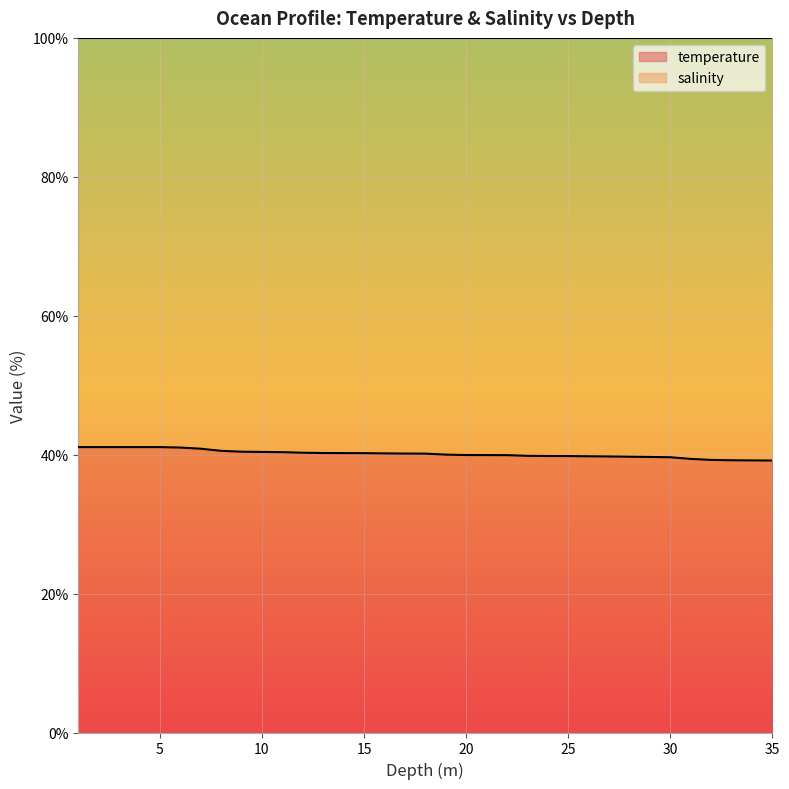

Reading left to right, what are all the values shown in this chart?

1.0=41.1	2.0=41.1	3.0=41.1	4.0=41.1	5.0=41.1	6.0=41.0	7.0=40.9	8.0=40.6	9.0=40.4	10.0=40.4	11.0=40.4	12.0=40.3	13.0=40.2	14.0=40.2	15.0=40.2	16.0=40.2	17.0=40.2	18.0=40.1	19.0=40.0	20.0=39.9	21.0=39.9	22.0=39.9	23.0=39.8	24.0=39.8	25.0=39.8	26.0=39.8	27.0=39.7	28.0=39.7	29.0=39.7	30.0=39.6	31.0=39.4	32.0=39.2	33.0=39.2	34.0=39.2	35.0=39.2